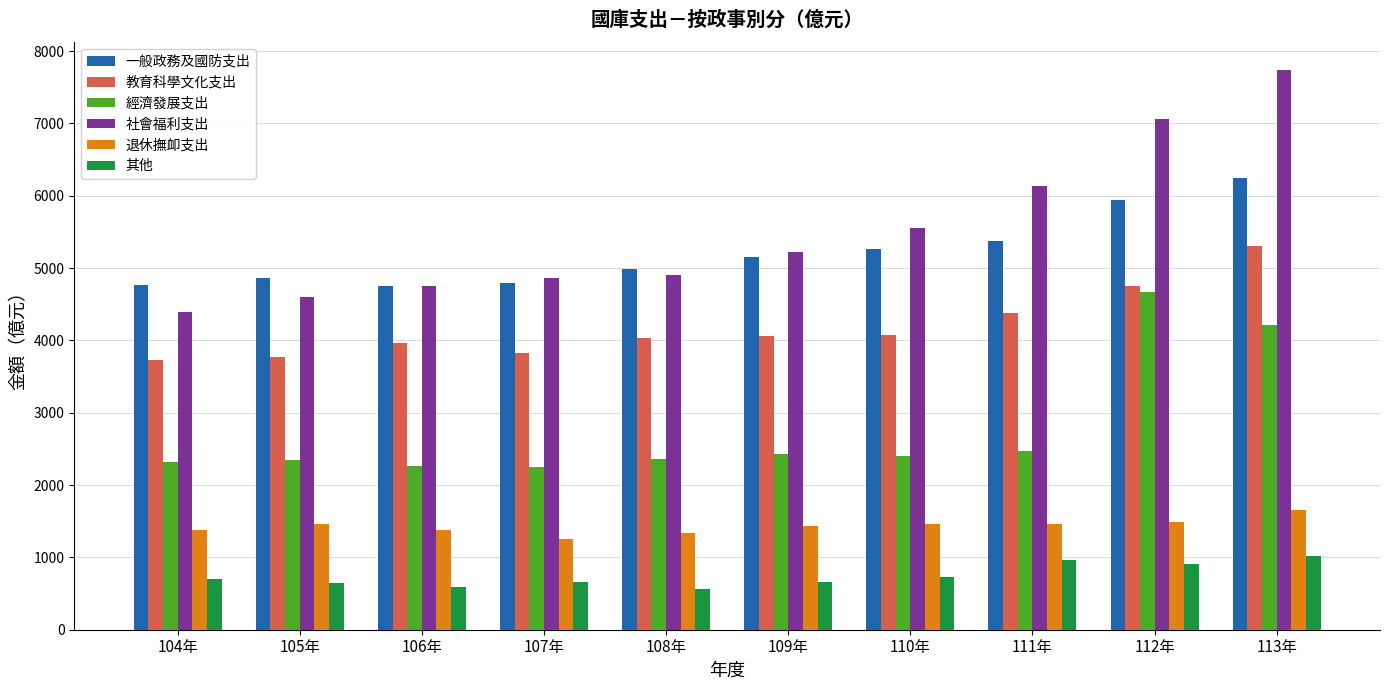

What are all the series names shown in the legend?

一般政務及國防支出, 教育科學文化支出, 經濟發展支出, 社會福利支出, 退休撫卹支出, 其他